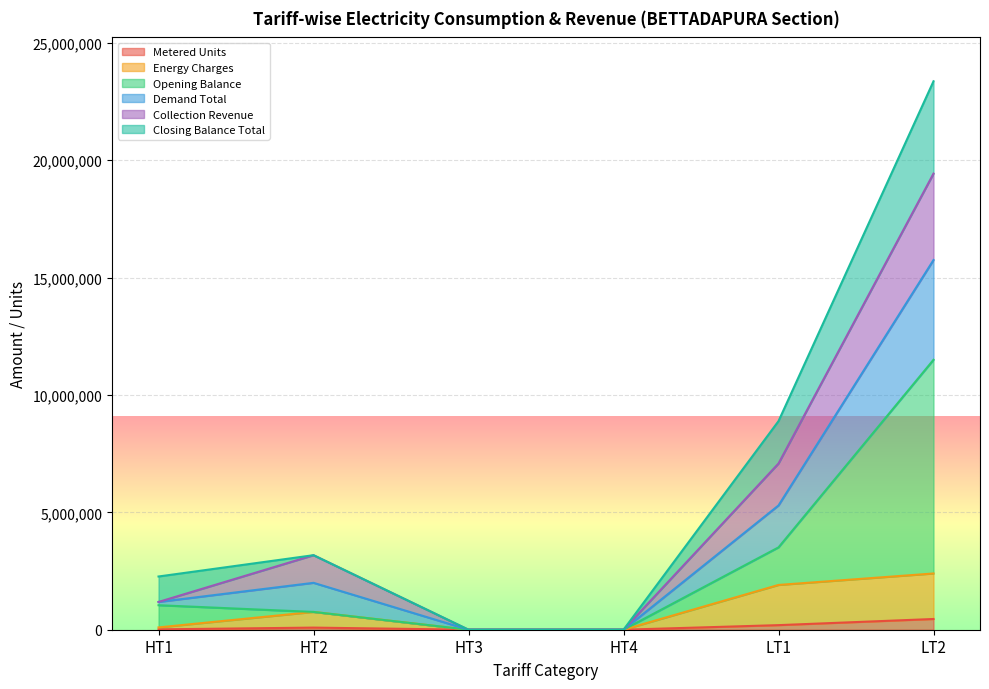

What is the spread (max minus min) of values at HT2?

3083977.1